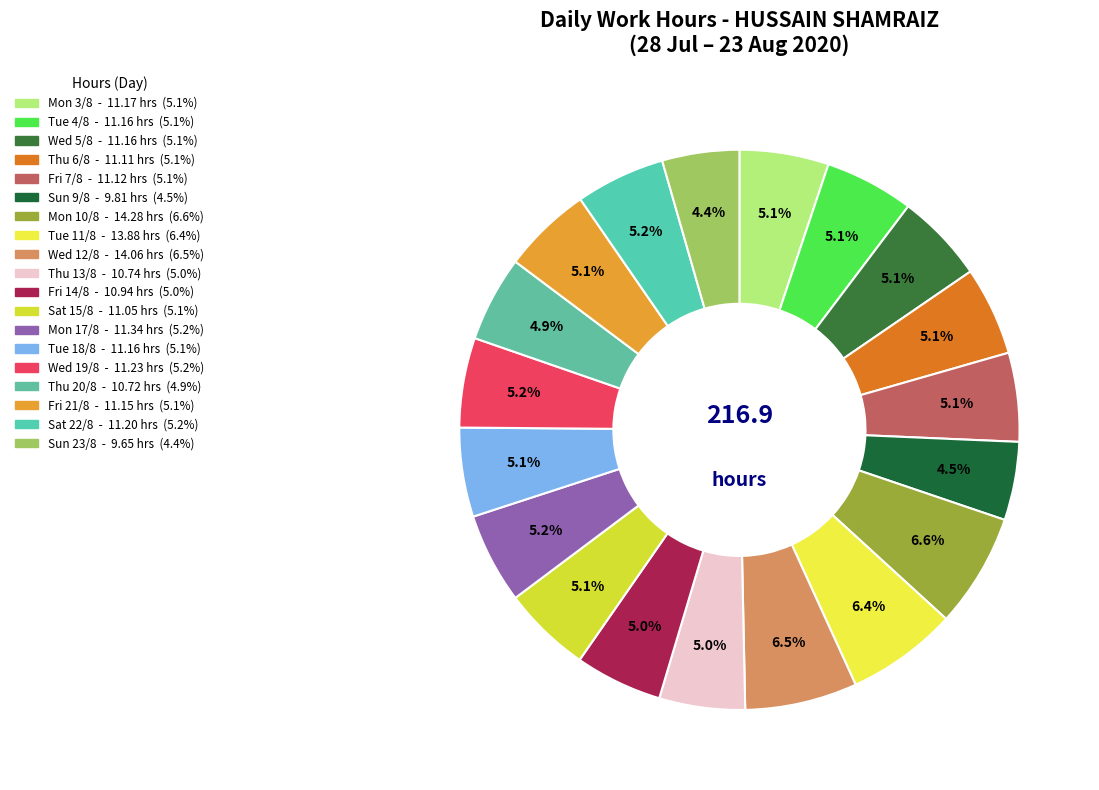

To the nearest percent, what portion does Wed 5/8 represent?

5%